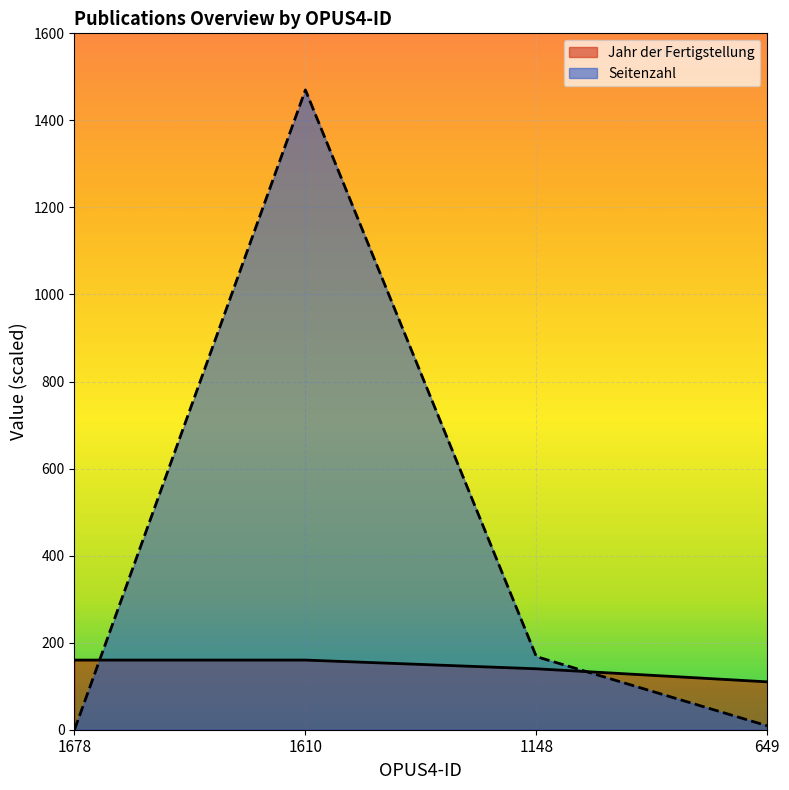

Rank the series at 1148 from lowest to highest value.

Jahr der Fertigstellung, Seitenzahl